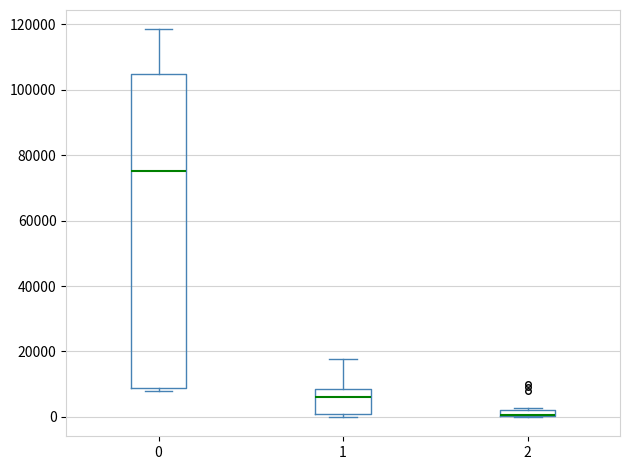

Comparing the boxes themselves (not the whiskers), which one is the tallest?

0